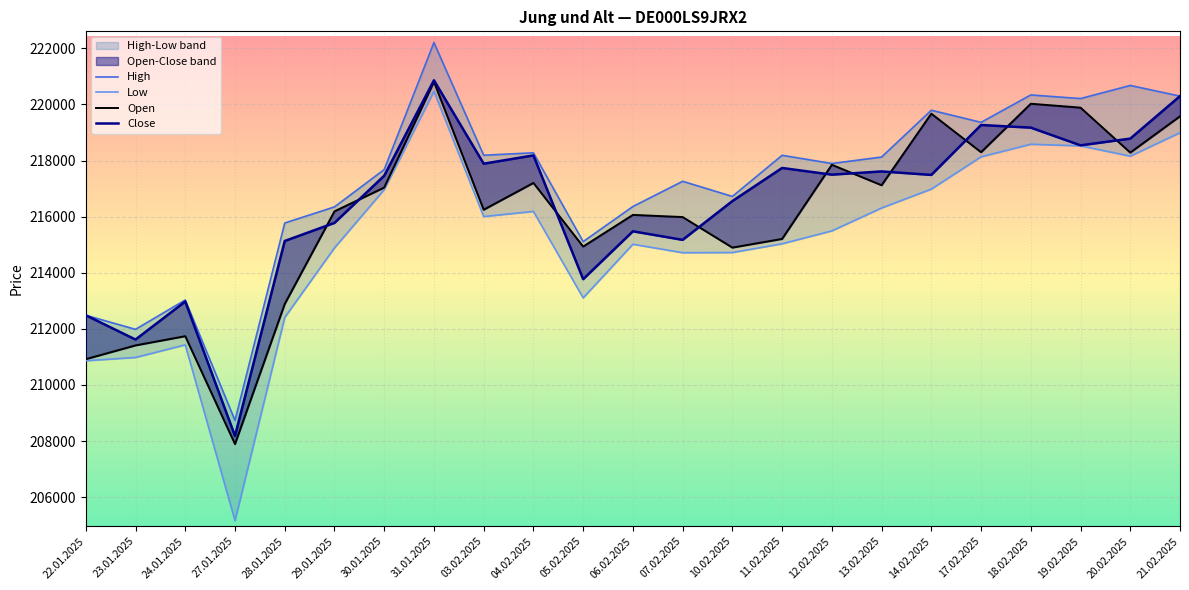

At which label does Open first exceed 216246?

30.01.2025